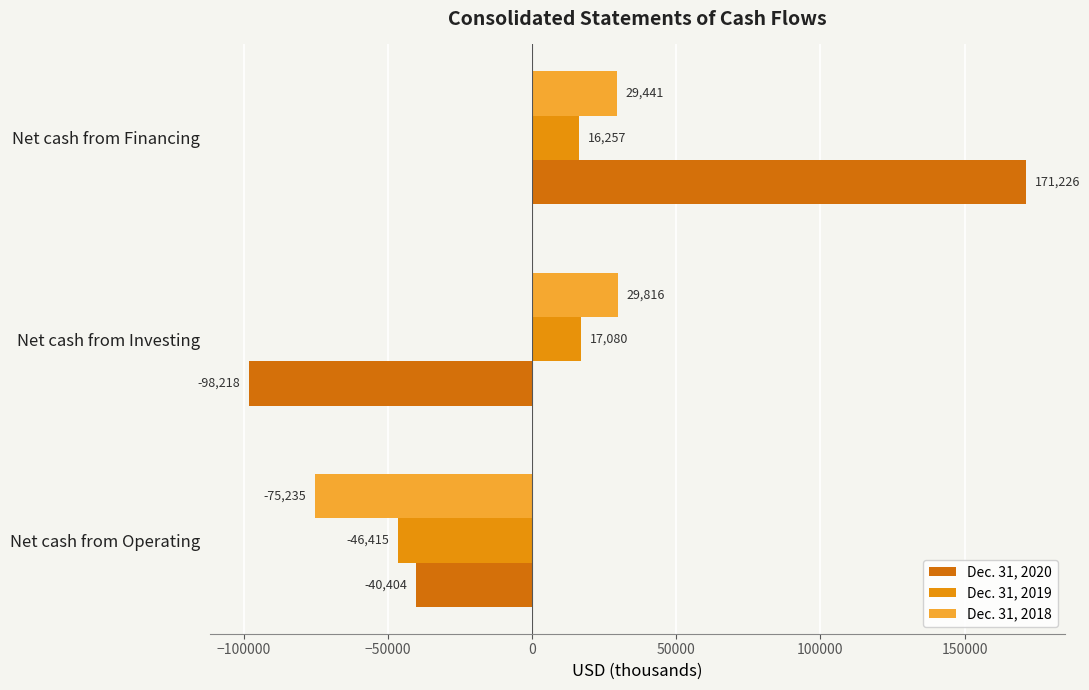

What is the average value of the Dec. 31, 2020 series?

10868